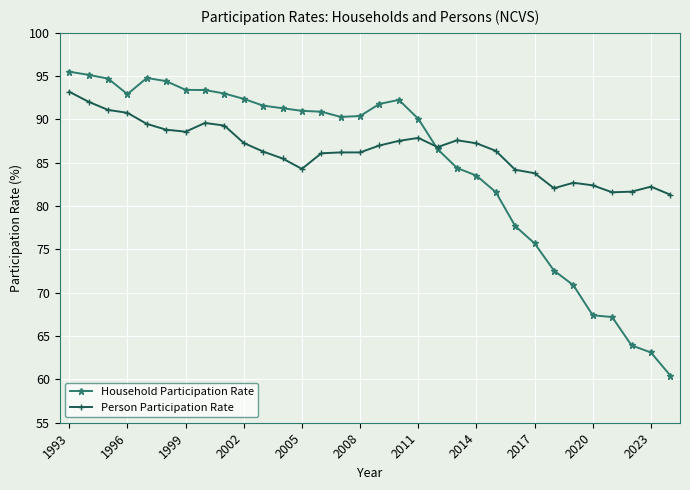

Rank the series by their maximum value, from highest to lowest.

Household Participation Rate, Person Participation Rate